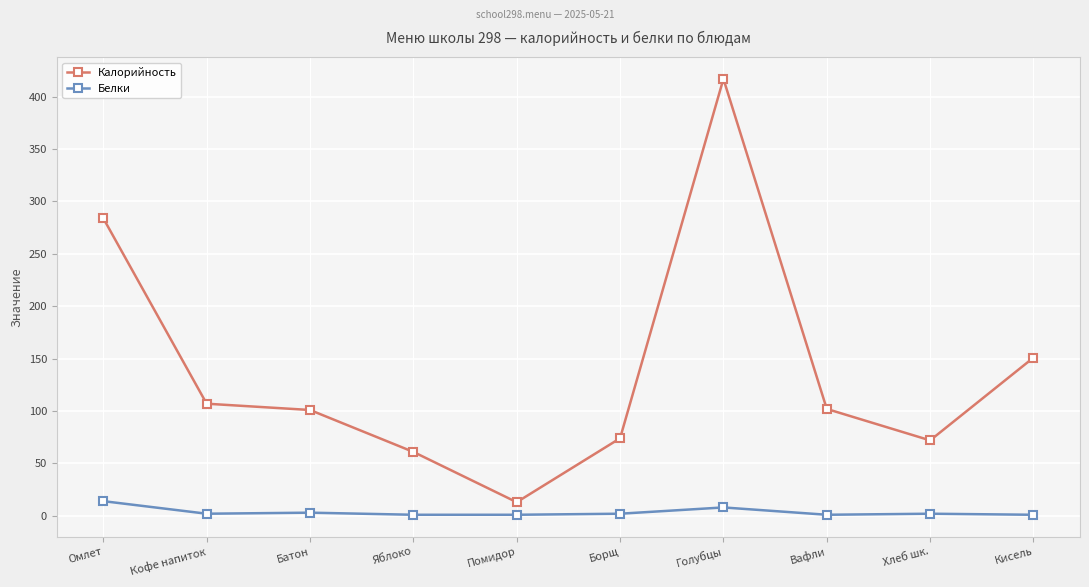

Is this an area chart (filled region under the line)?

No